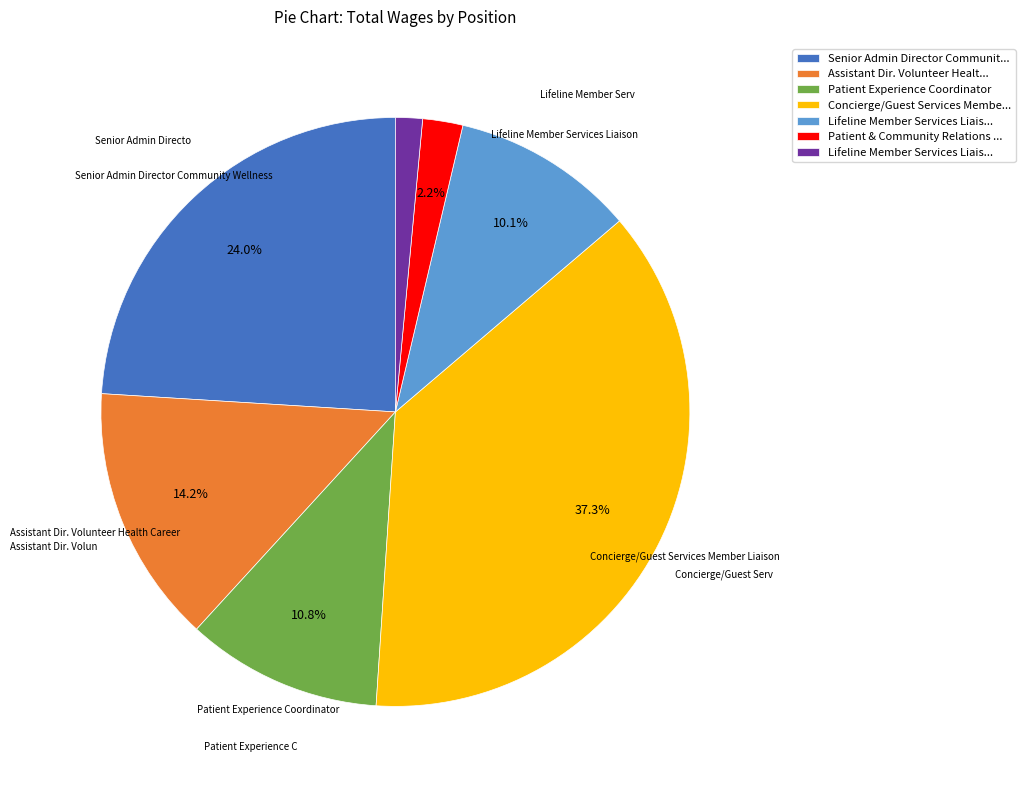

To the nearest percent, what is the difference between the largest and smallest slice percentages?

36%